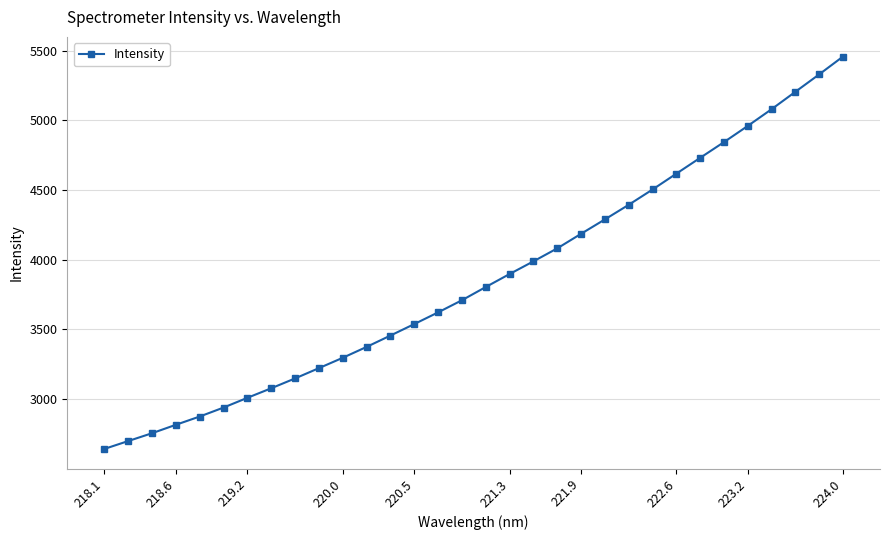

What is the maximum value shown in the chart?

5457.1